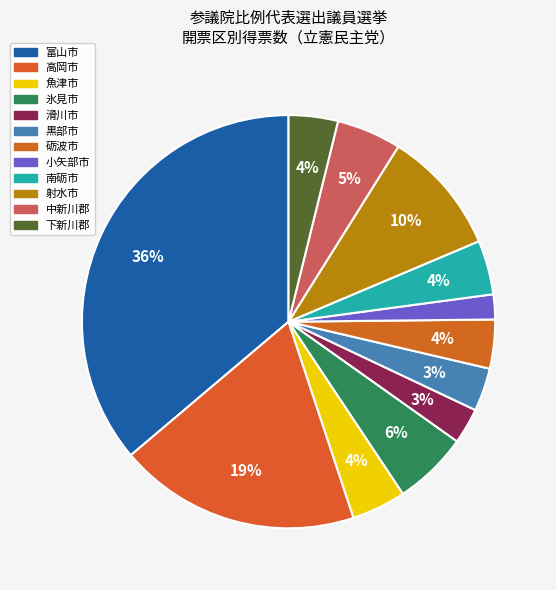

What percentage is the 魚津市 slice, to the nearest percent?

4%